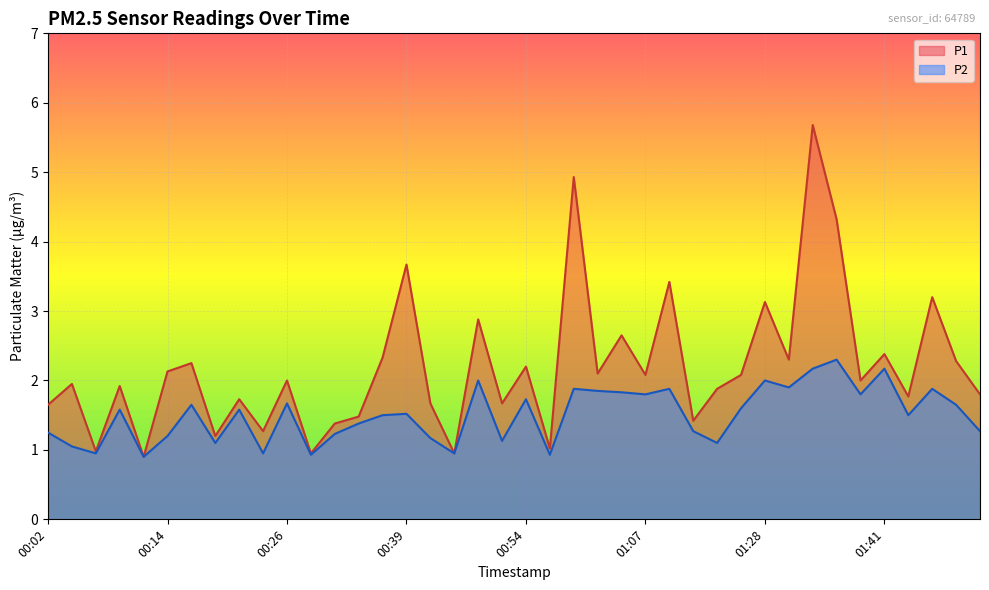

What is the greatest value displayed?

5.7